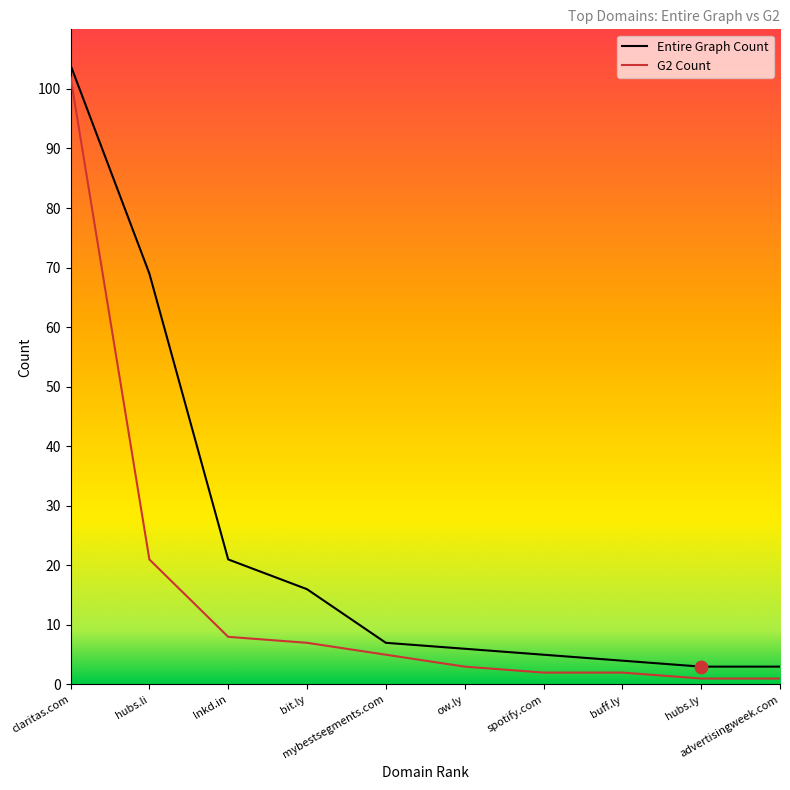

What is the difference between the maximum and minimum values in the Entire Graph Count series?

101